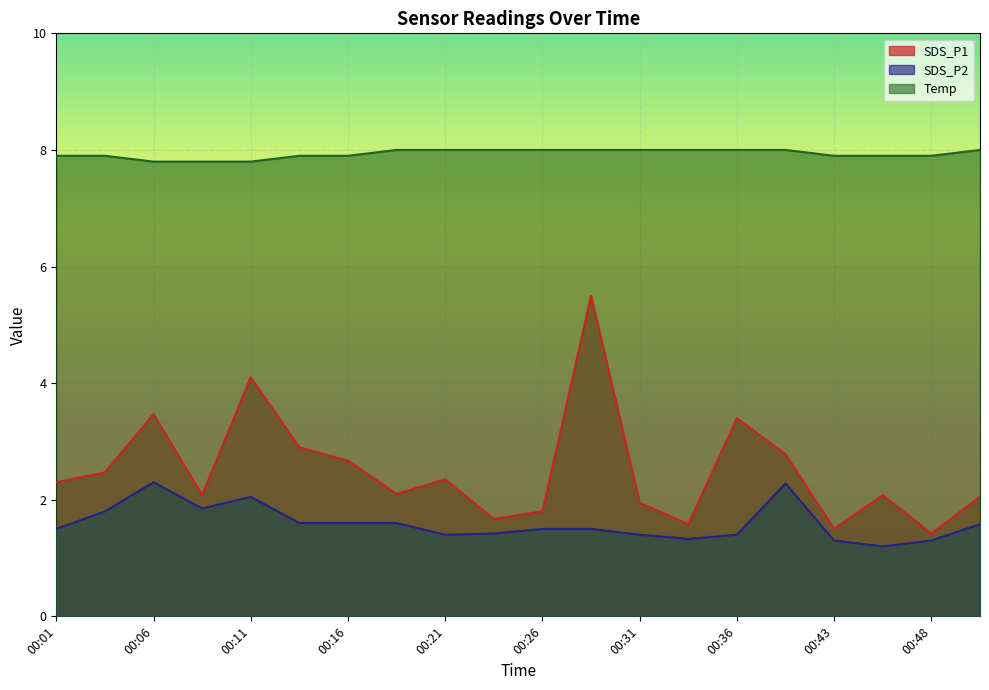

True or false: SDS_P1 has a value of 7.8 at 00:28.

False